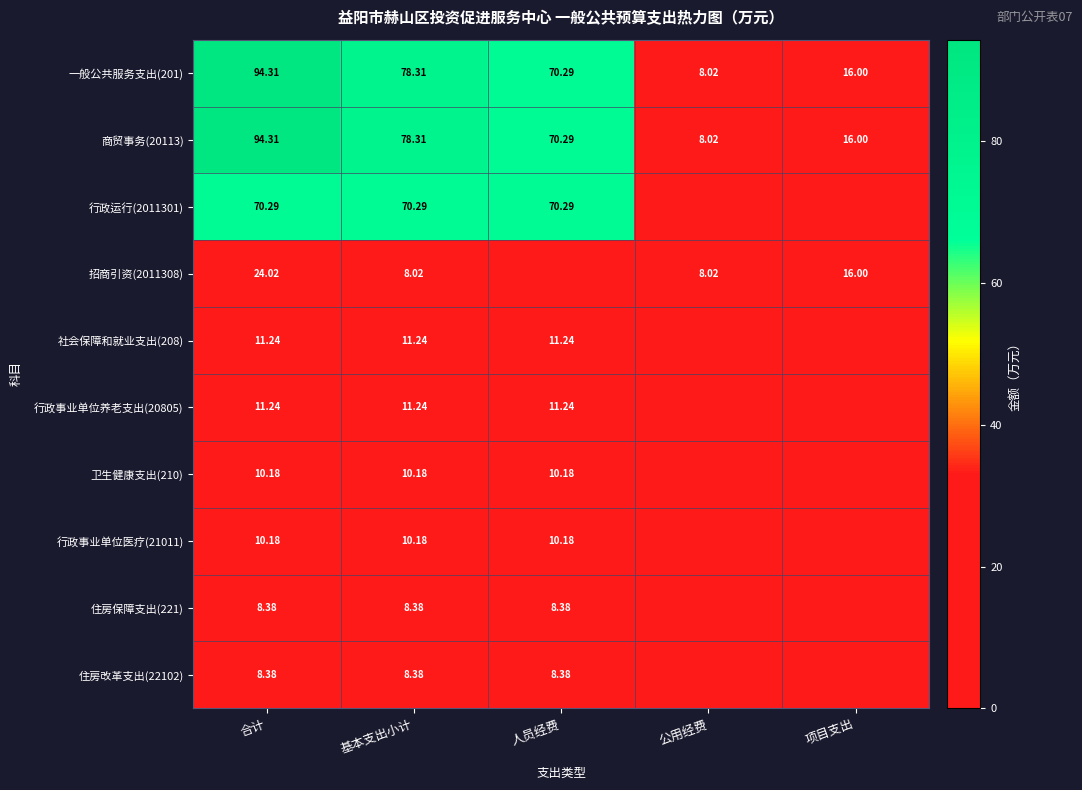

Which category has the highest value in the 商贸事务(20113) series?

合计